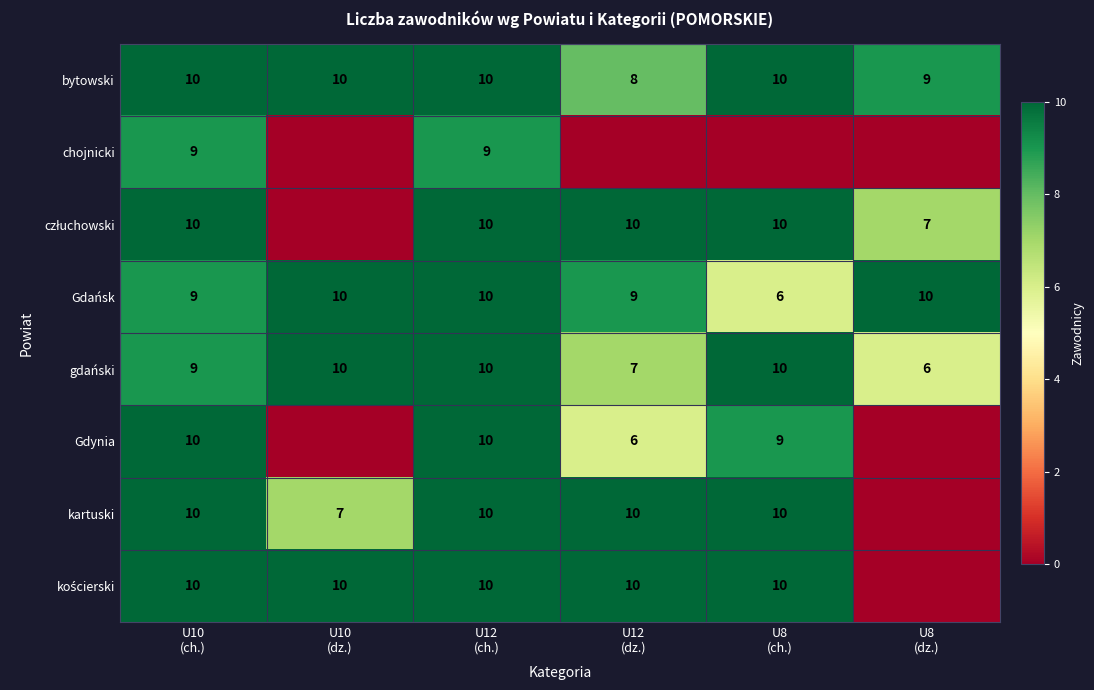

How many series are shown in this chart?

8